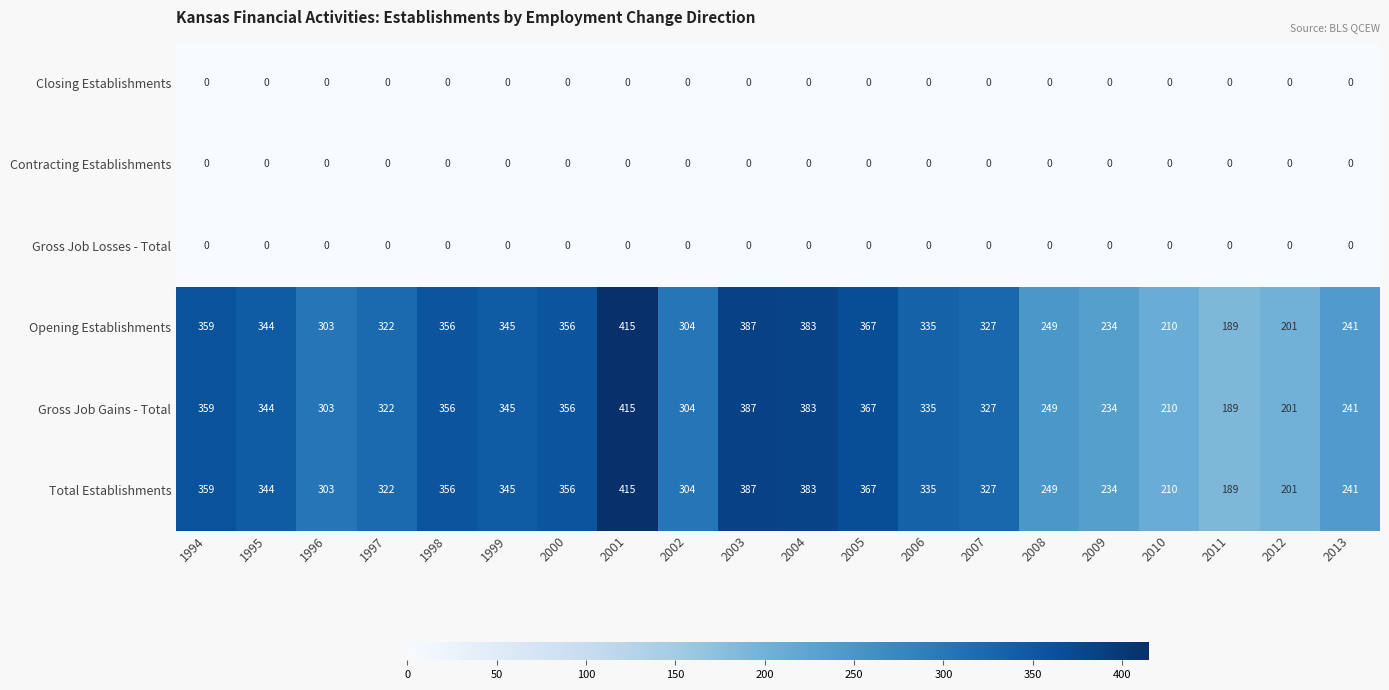

Is the value of Gross Job Gains - Total at 2008 greater than the value of Contracting Establishments at 2005?

Yes